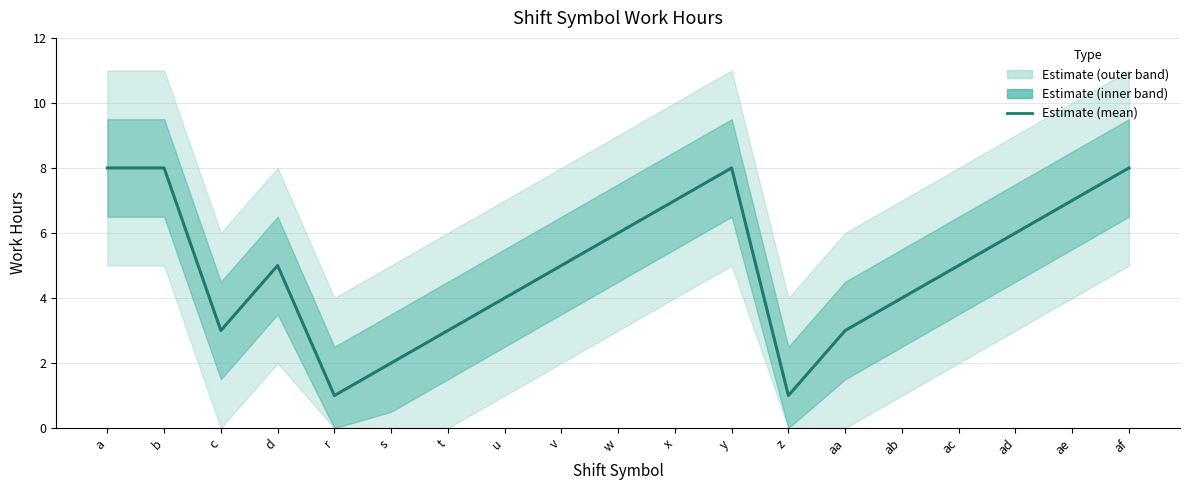

What is the ratio of the value at z to the value at aa?

0.3